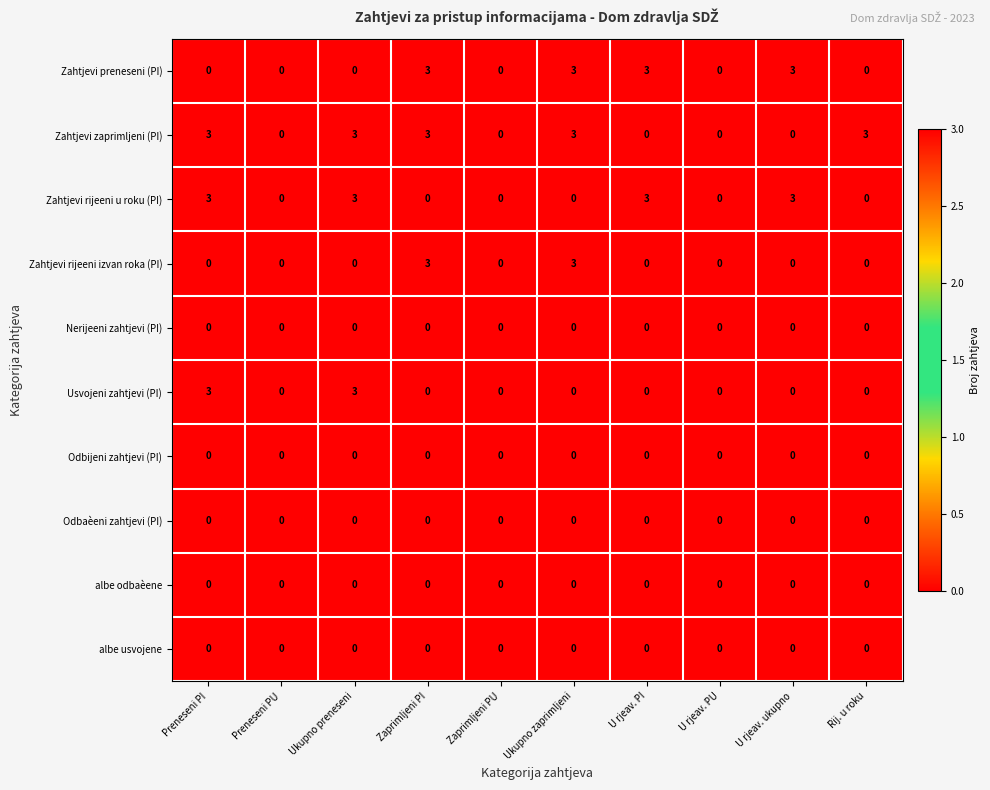

At how many categories does at least one series exceed 2?

7